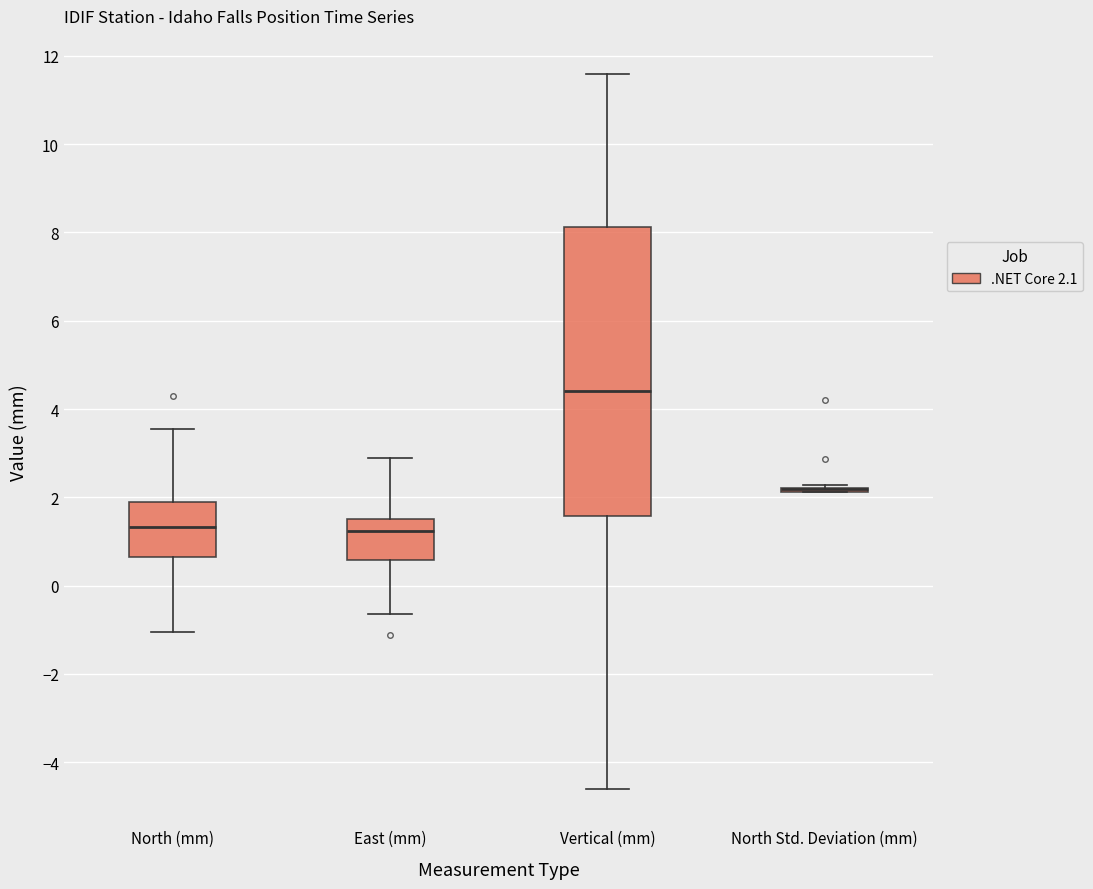

Where is the lower edge of the box for East (mm) on the y-axis? The values are not printed on the chart, so give them approximately, as read against the axis.

0.6